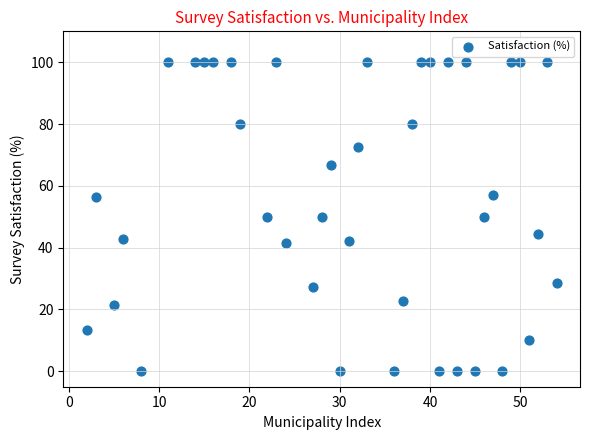

What is the range of Y values (max minus min)?

100.0